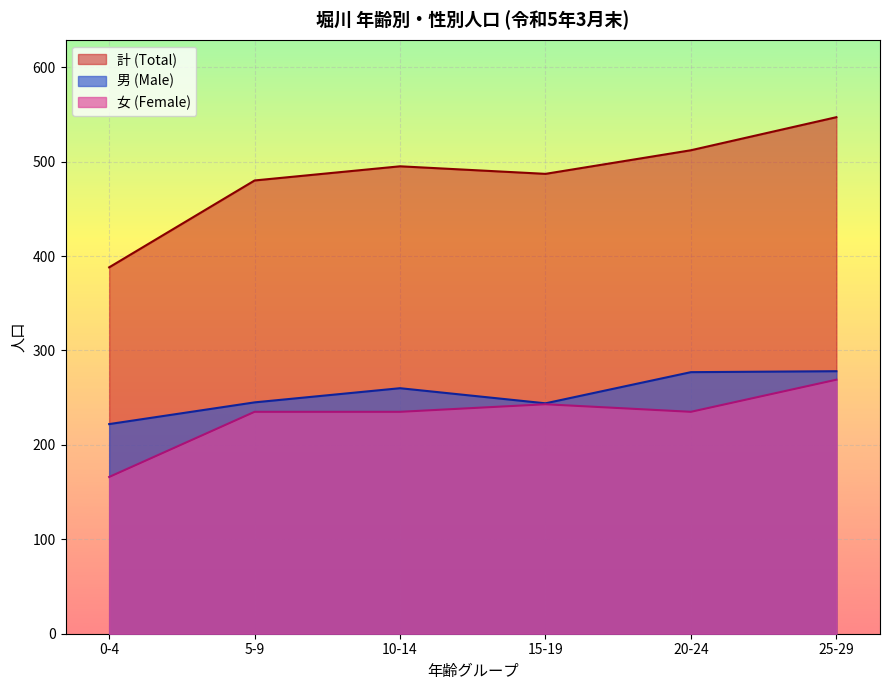

Which series has the largest range (max minus min)?

計 (Total)